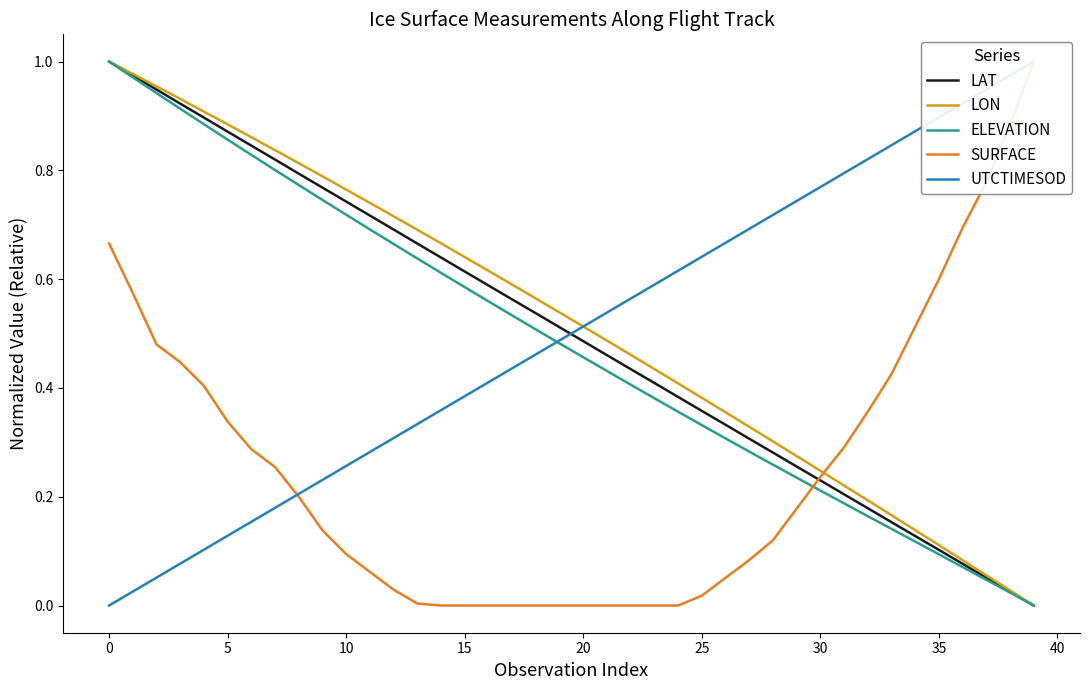

True or false: UTCTIMESOD has more than 0 interior local peaks.

False